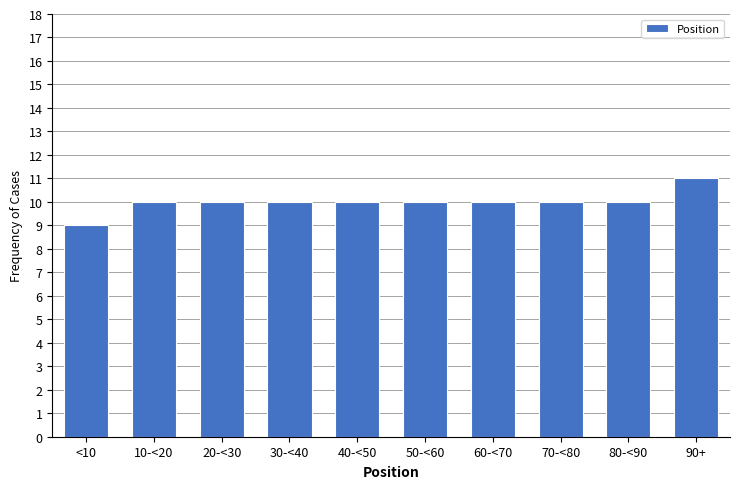

Reading right to left, transcribe all the data shown in this chart.

90+=11	80-<90=10	70-<80=10	60-<70=10	50-<60=10	40-<50=10	30-<40=10	20-<30=10	10-<20=10	<10=9